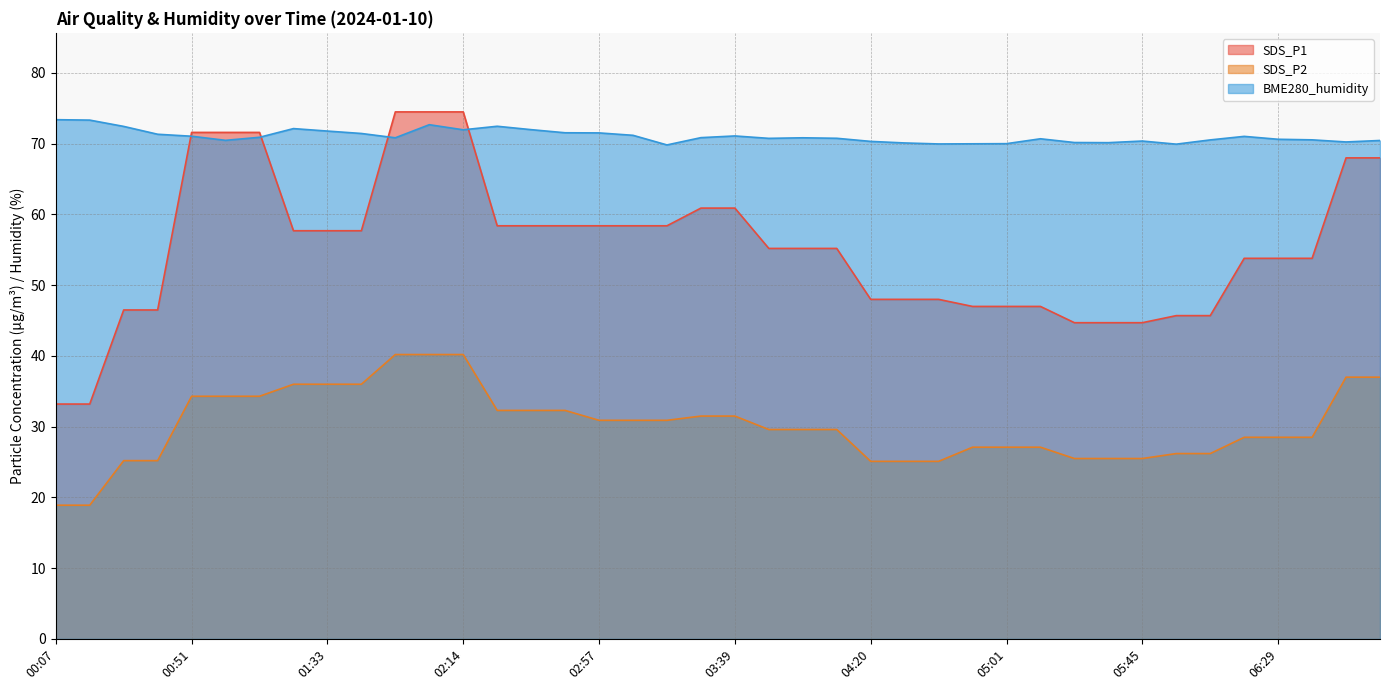

What is the difference between the highest and lowest values at 03:07?

40.3